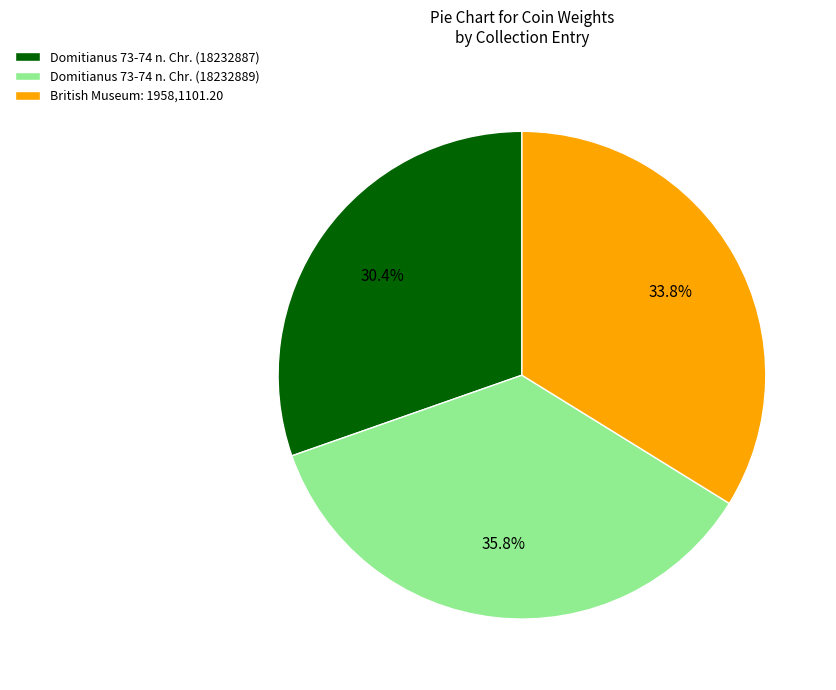

Does British Museum: 1958,1101.20 account for over 50% of the chart?

No